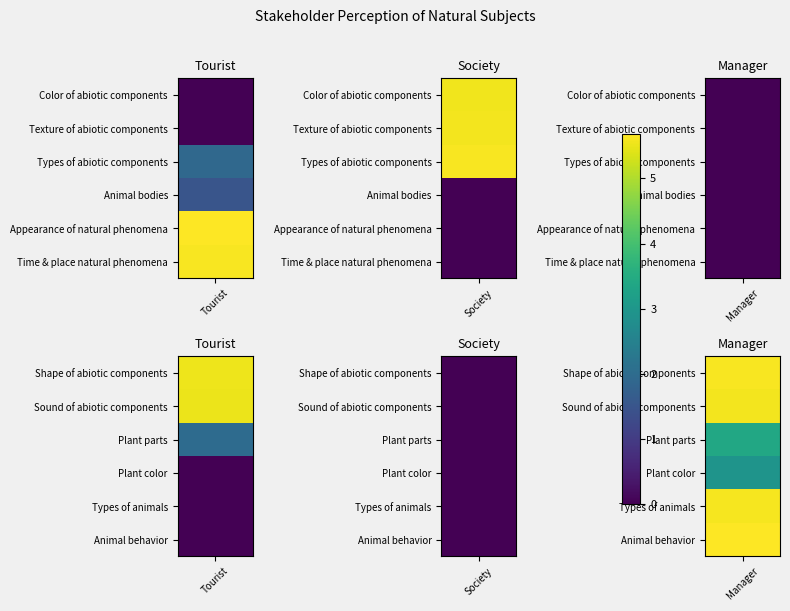

Which series changed the most between Tourist and Manager?

Appearance of natural phenomena